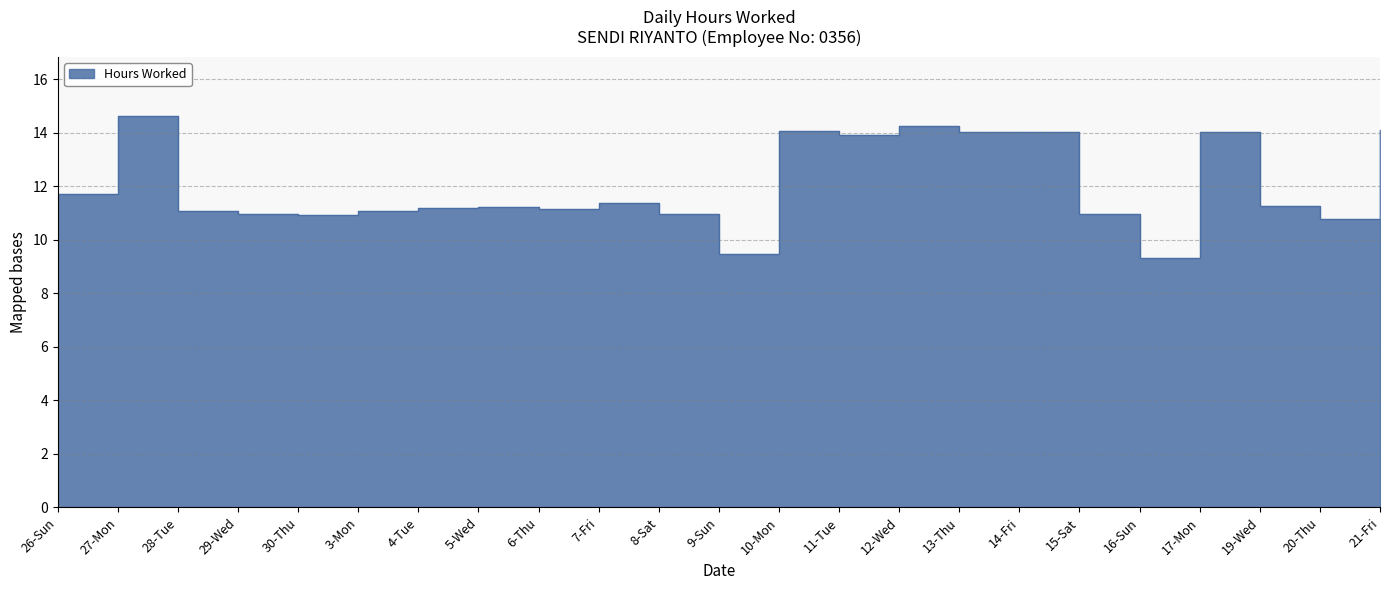

Reading right to left, transcribe all the data shown in this chart.

21-Fri=14.1	20-Thu=10.8	19-Wed=11.3	17-Mon=14.0	16-Sun=9.3	15-Sat=11.0	14-Fri=14.0	13-Thu=14.0	12-Wed=14.2	11-Tue=13.9	10-Mon=14.1	9-Sun=9.5	8-Sat=11.0	7-Fri=11.4	6-Thu=11.2	5-Wed=11.2	4-Tue=11.2	3-Mon=11.1	30-Thu=10.9	29-Wed=11.0	28-Tue=11.1	27-Mon=14.6	26-Sun=11.7